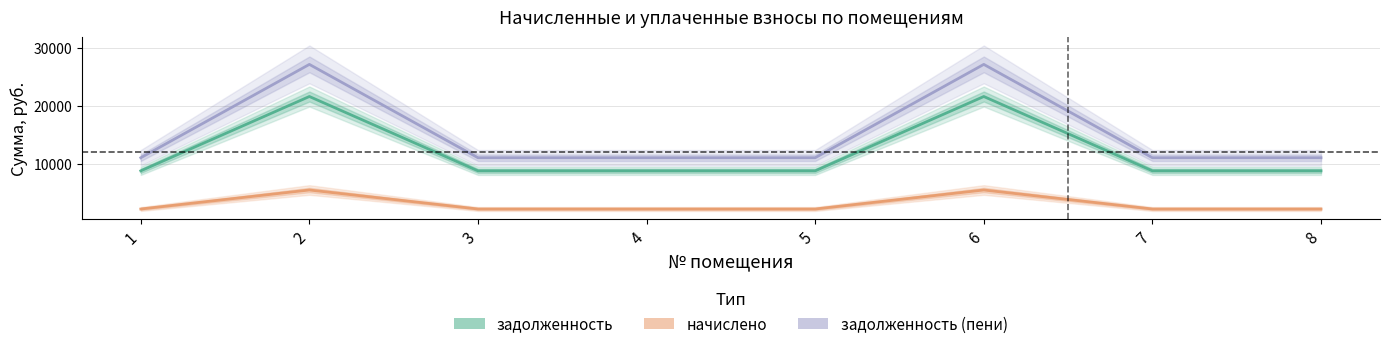

Which series has the largest total across all categories?

задолженность (пени)